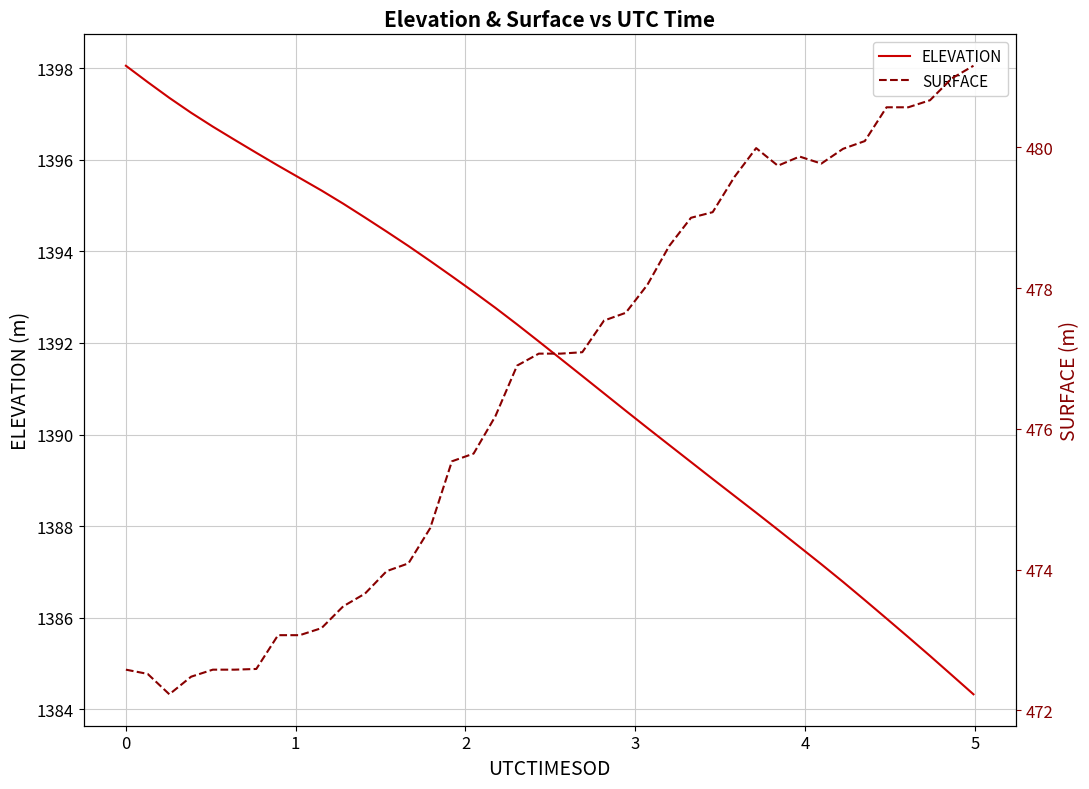

What are all the series names shown in the legend?

ELEVATION, SURFACE